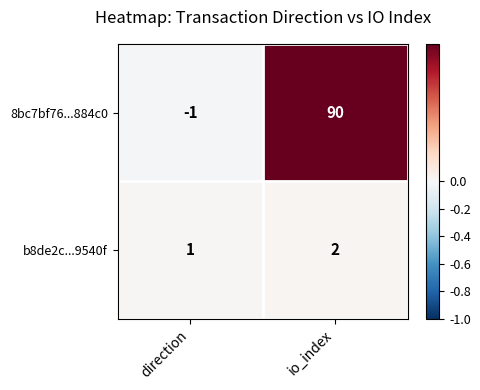

Rank the categories by b8de2c...9540f value from highest to lowest.

io_index, direction